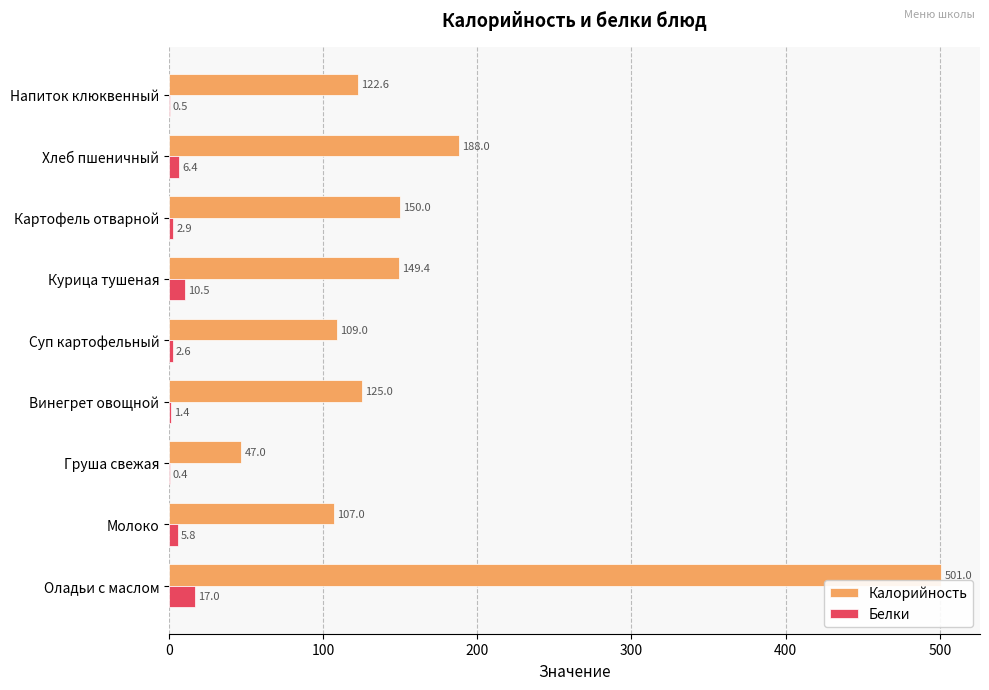

At which label is Калорийность closest to 274?

Хлеб пшеничный